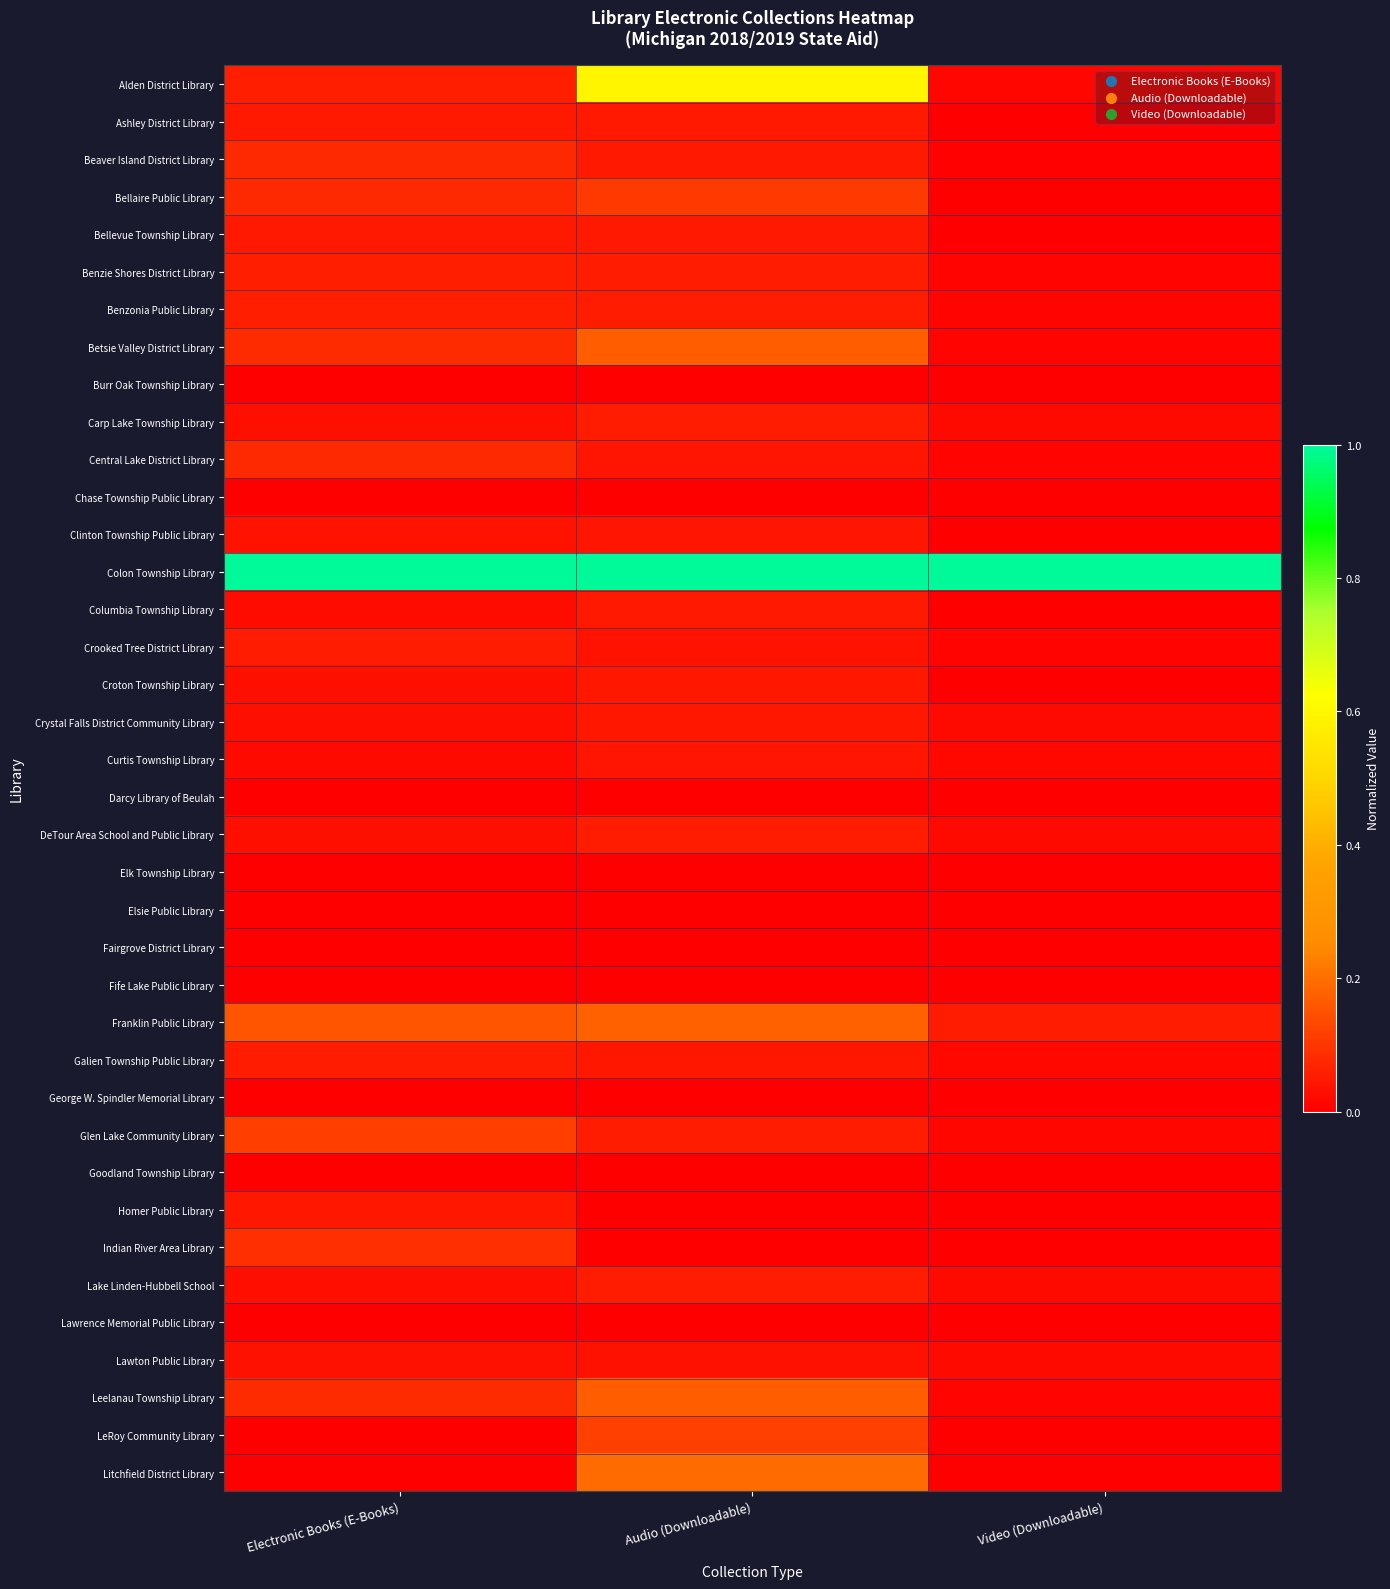

How many categories are shown in the chart?

3